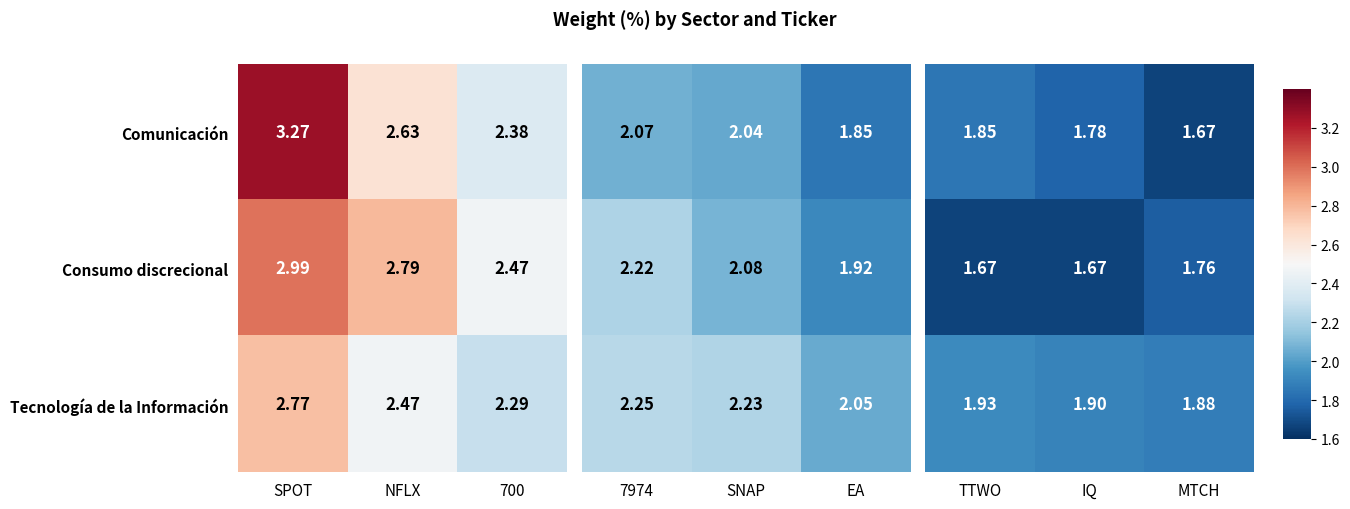

Is the value of Tecnología de la Información at NFLX greater than the value of Comunicación at SPOT?

No